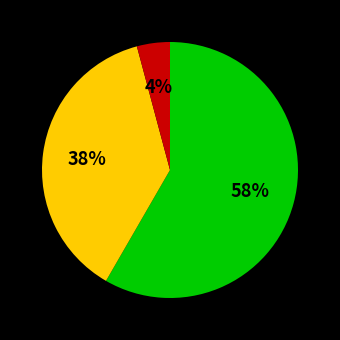

Does any single category account for the majority?

Yes